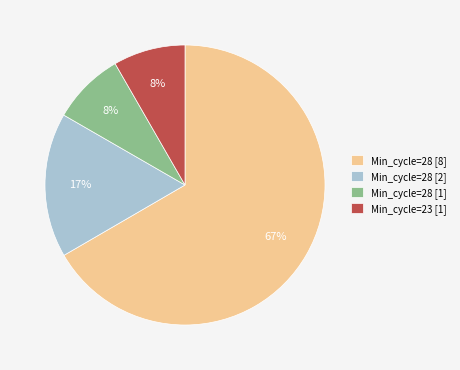

Is there any slice that represents more than half of the pie?

Yes